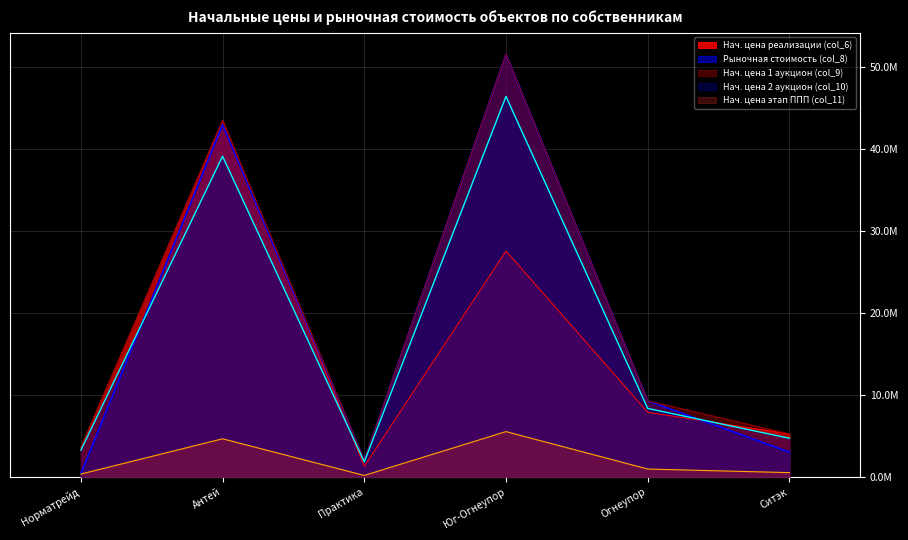

At which category does Нач. цена реализации (col_6) reach its first local valley?

Практика